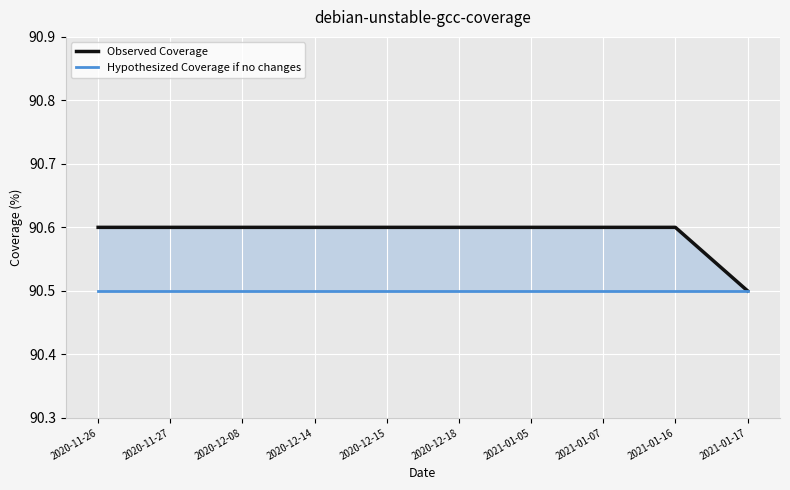

What is the label of the 9th point from the left?

2021-01-16